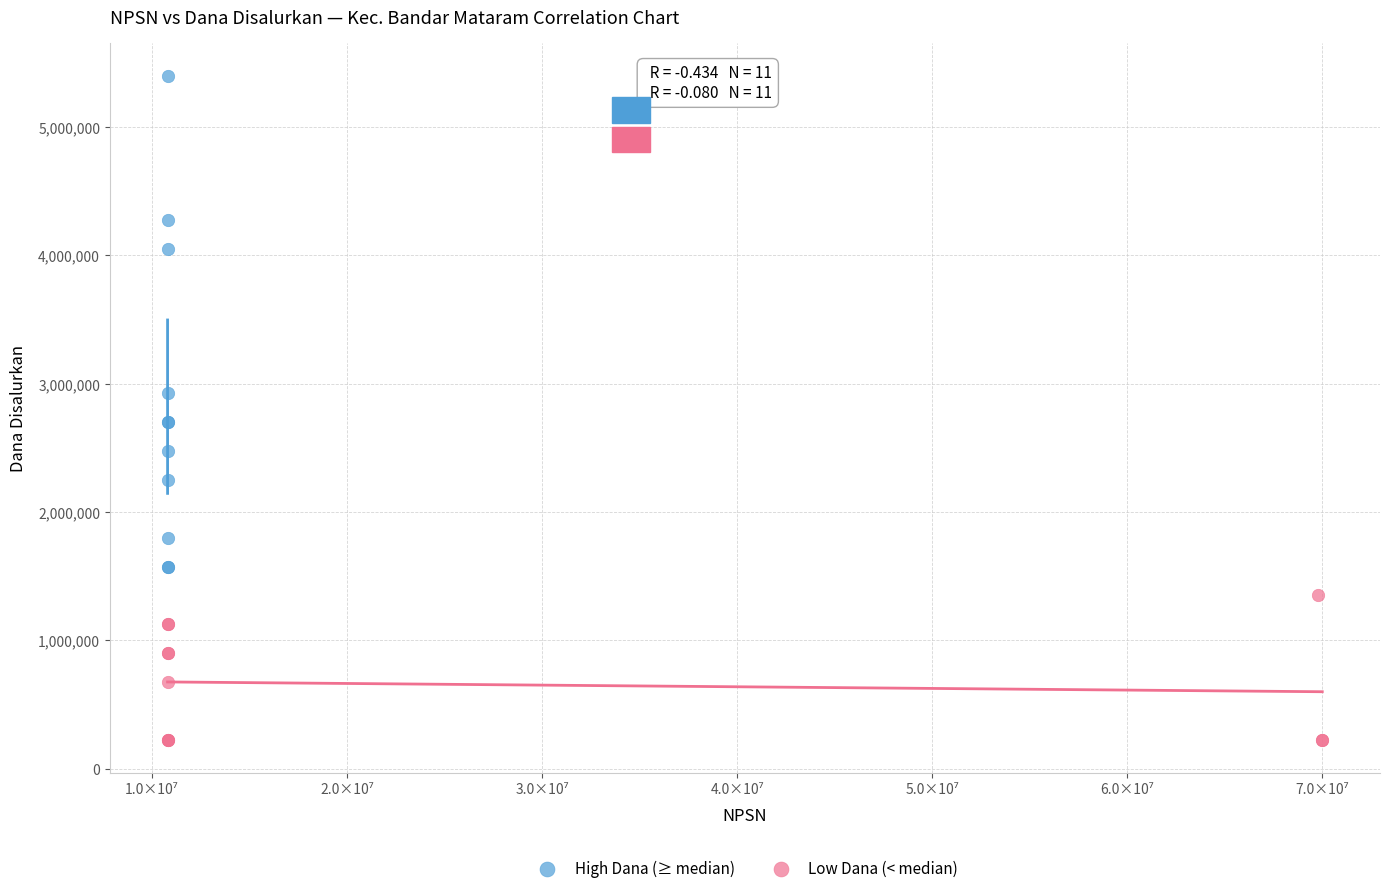

Which series reaches the minimum Y coordinate?

Low Dana (< median)